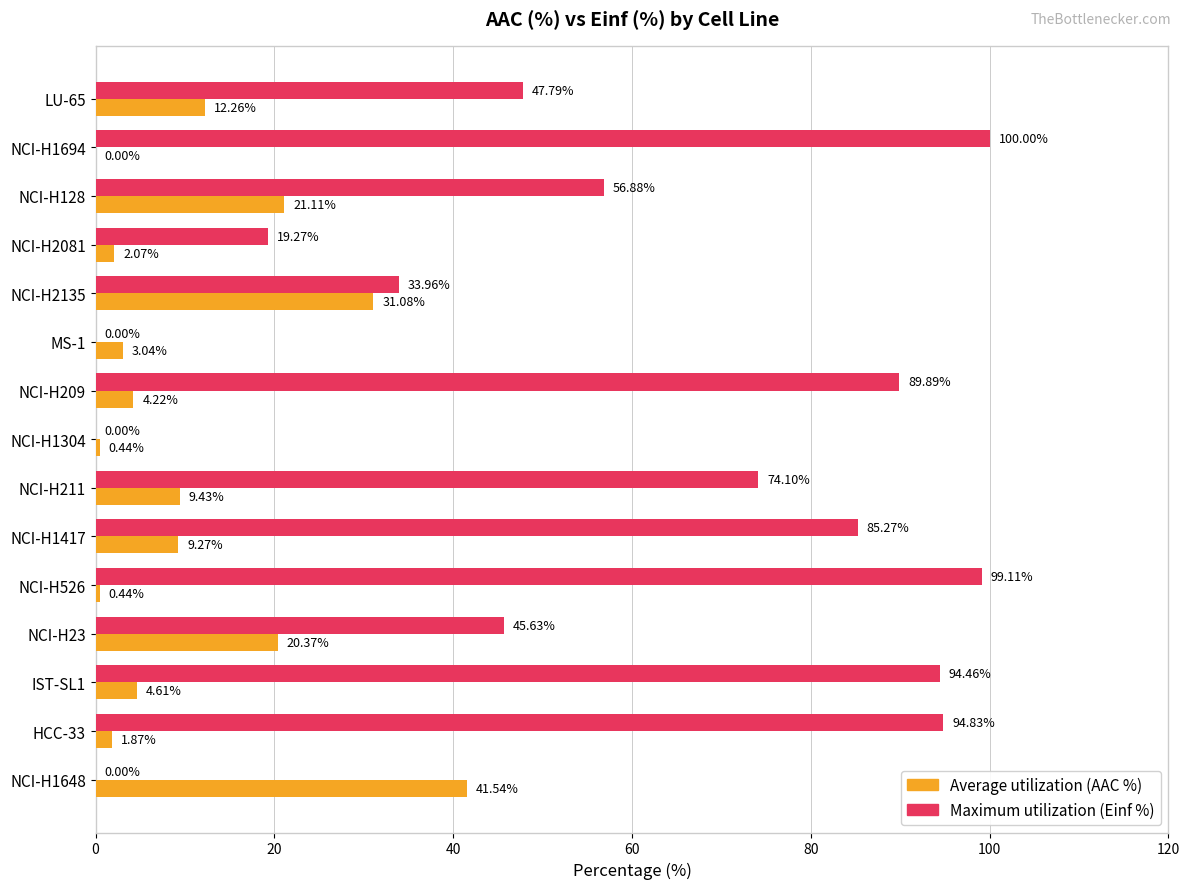

What is the sum of the Maximum utilization (Einf %) values at HCC-33 and MS-1?

94.8